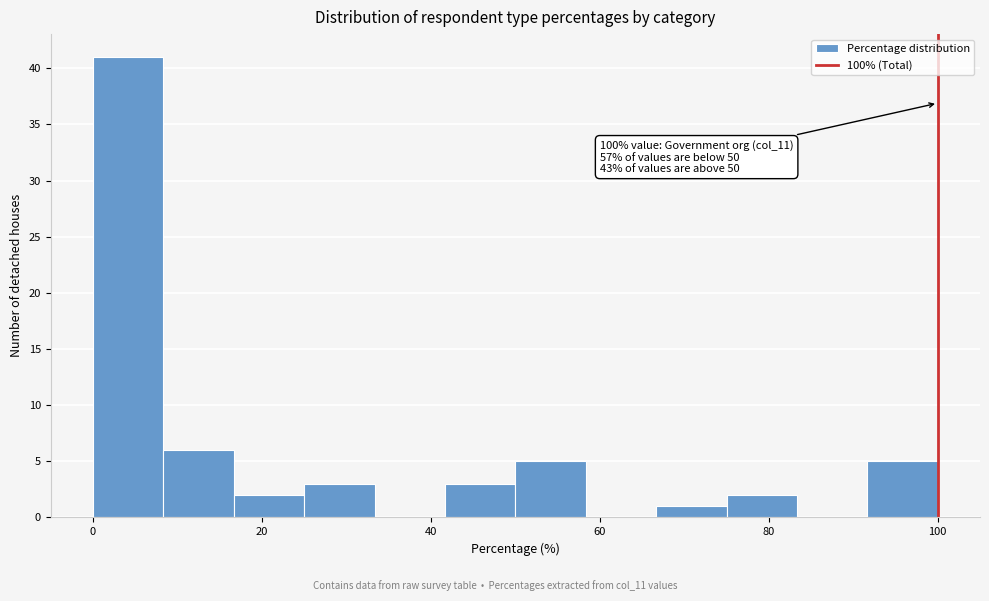

Over which range of the x-axis is the bar tallest?

0 to 8